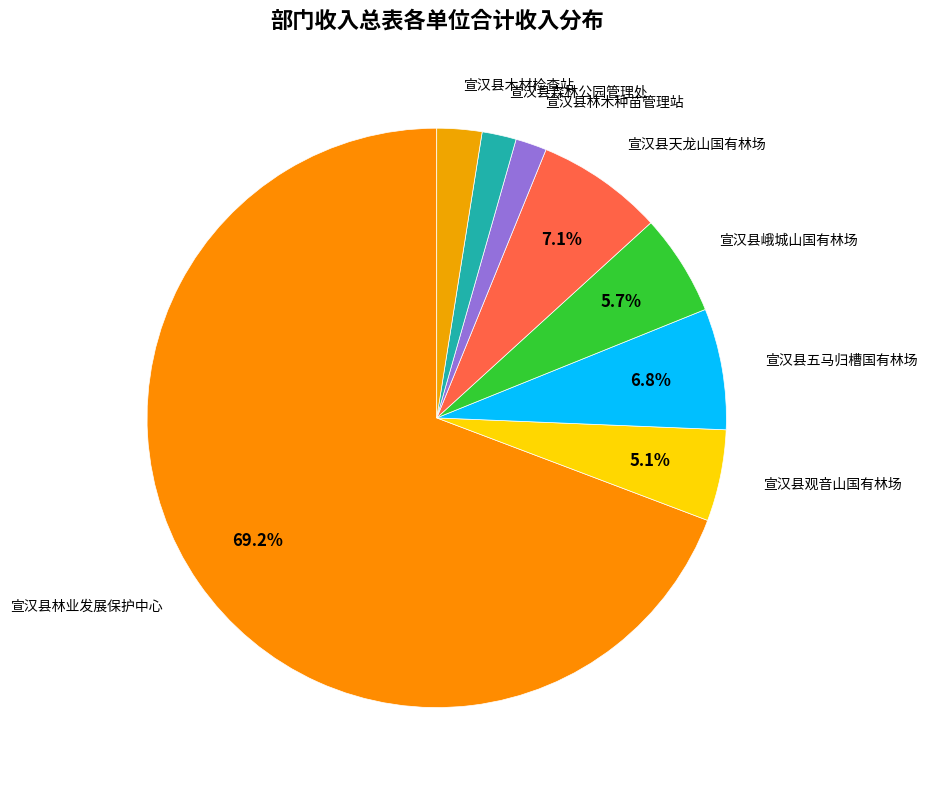

How many slices are in this pie chart?

8